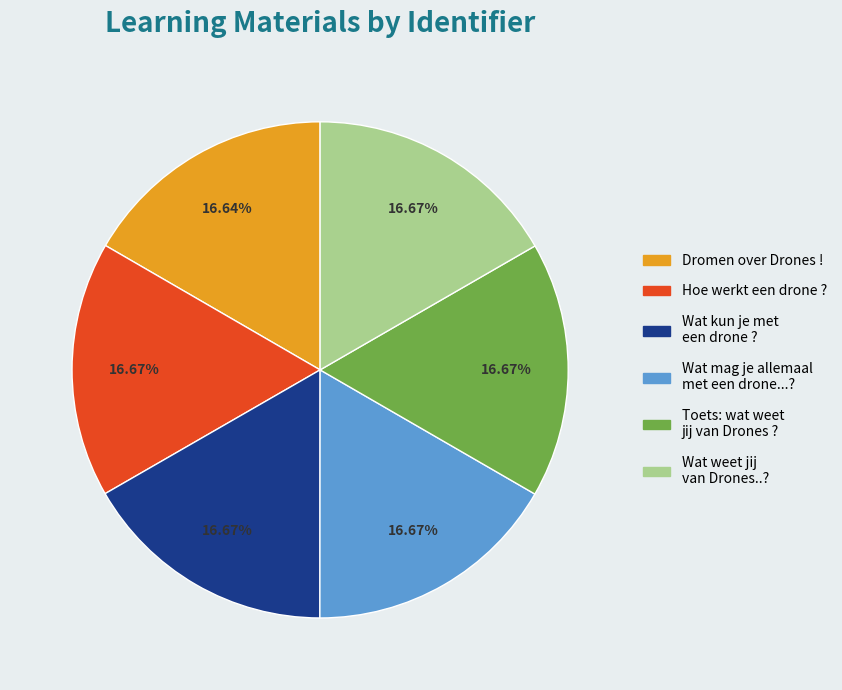

The Hoe werkt een drone ? slice represents 7% of the pie. True or false?

False